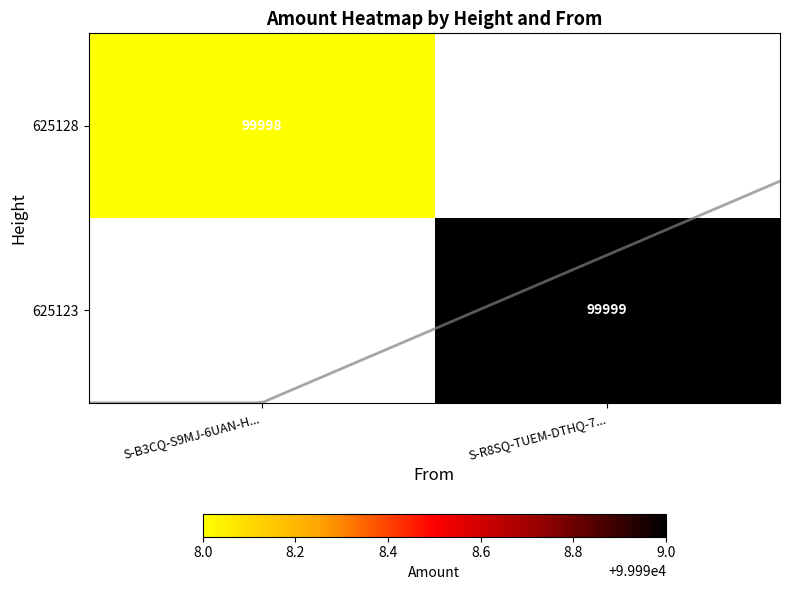

How many positive values does the 625123 series have?

1